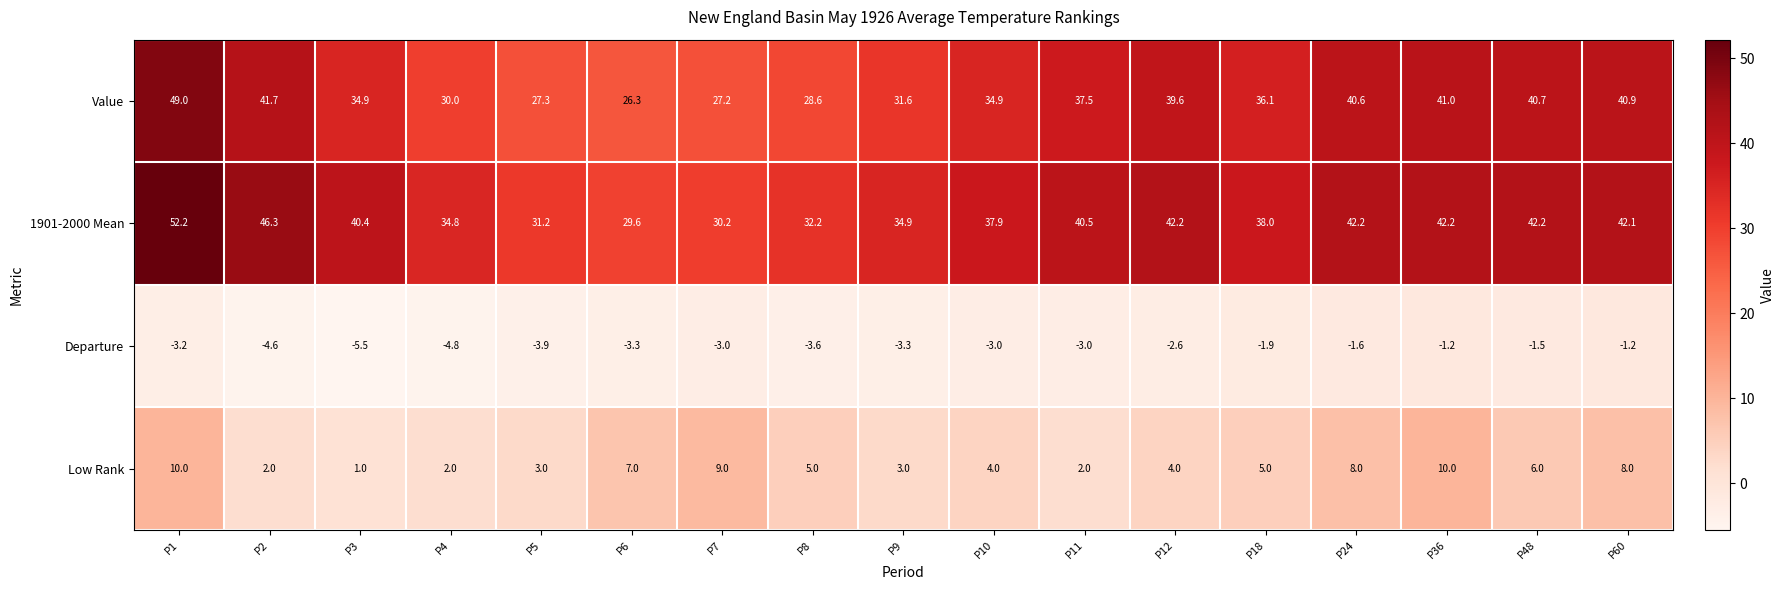

What is the minimum value for Low Rank?

1.0